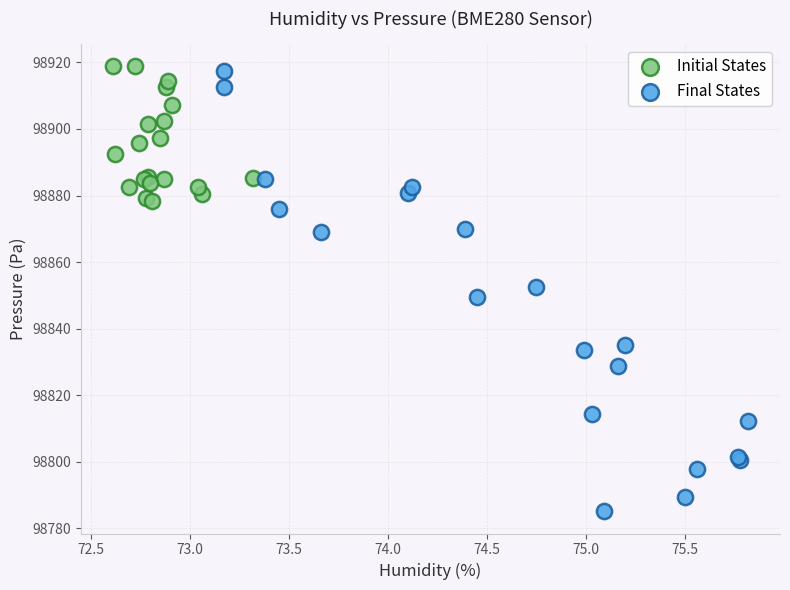

Which series reaches the maximum Y coordinate?

Initial States